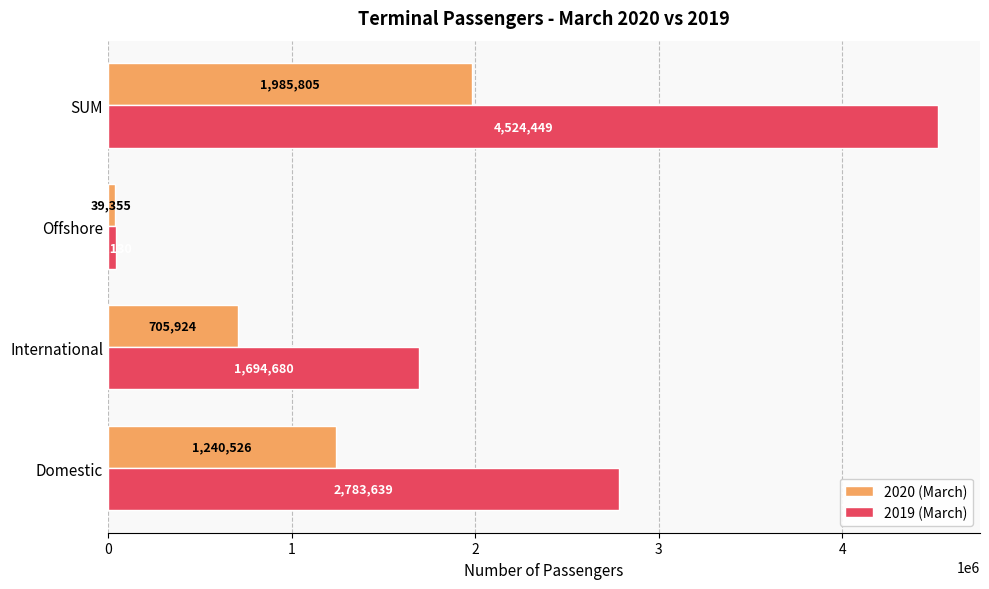

The 2019 (March) series shows 4524449 at SUM. True or false?

True